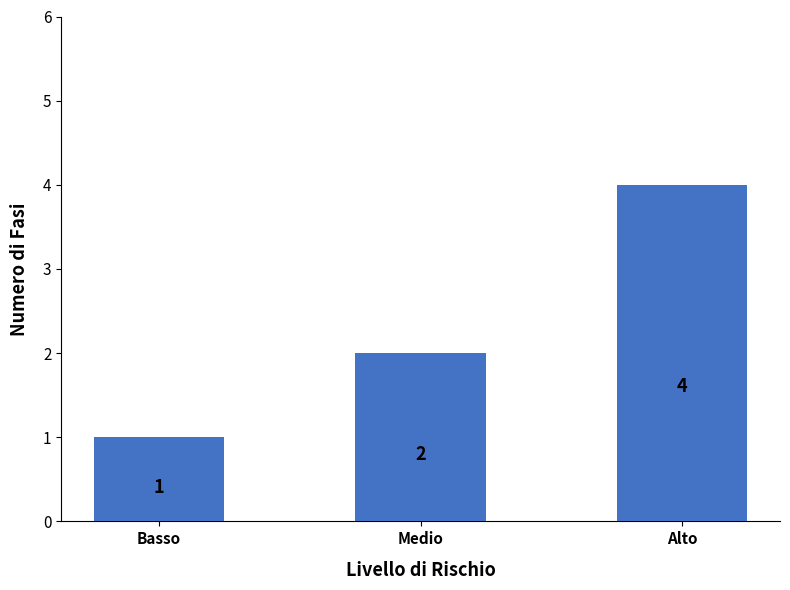

Where is the data nearest to the value 2?

Medio